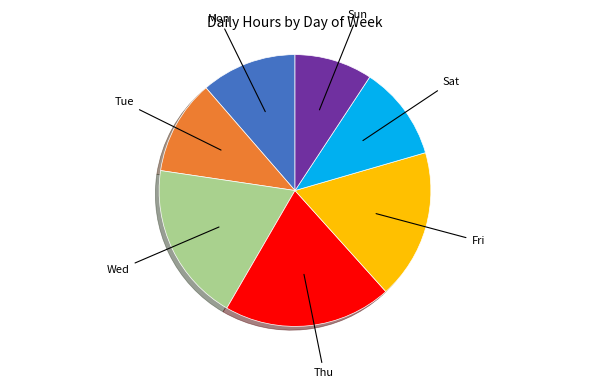

Does any single category account for the majority?

No